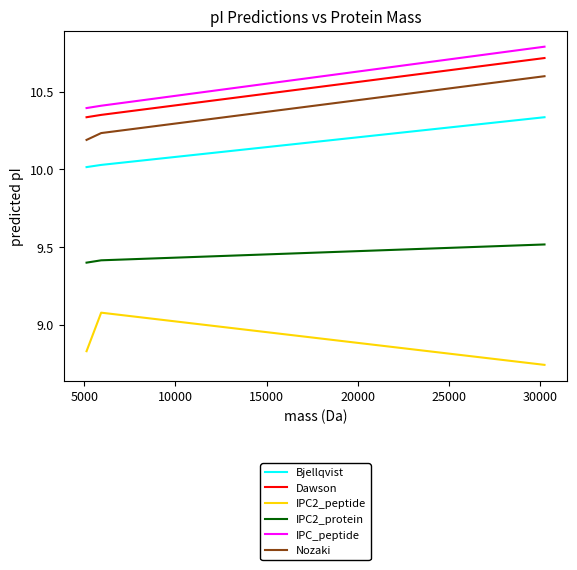

What is the maximum value for Dawson?

10.7